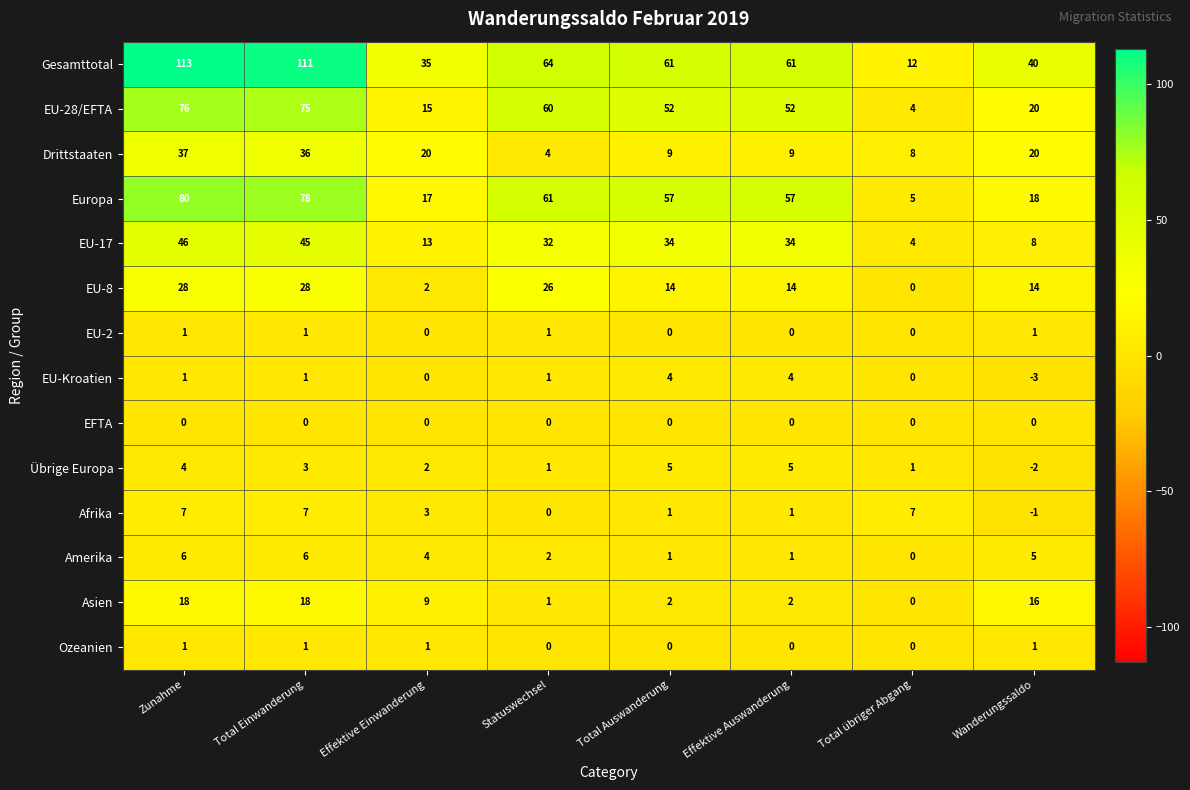

The EU-2 series shows 0 at Effektive Einwanderung. True or false?

True